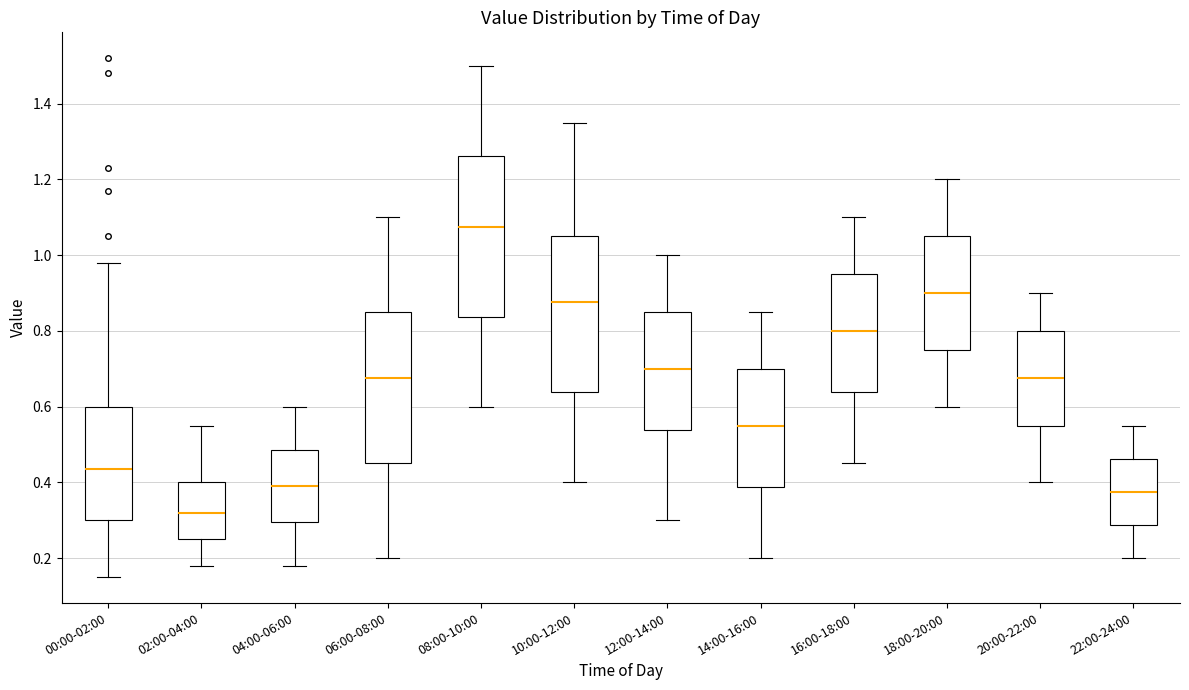

Where does the median line of the box for 22:00-24:00 sit on the y-axis? The values are not printed on the chart, so give them approximately, as read against the axis.

0.38